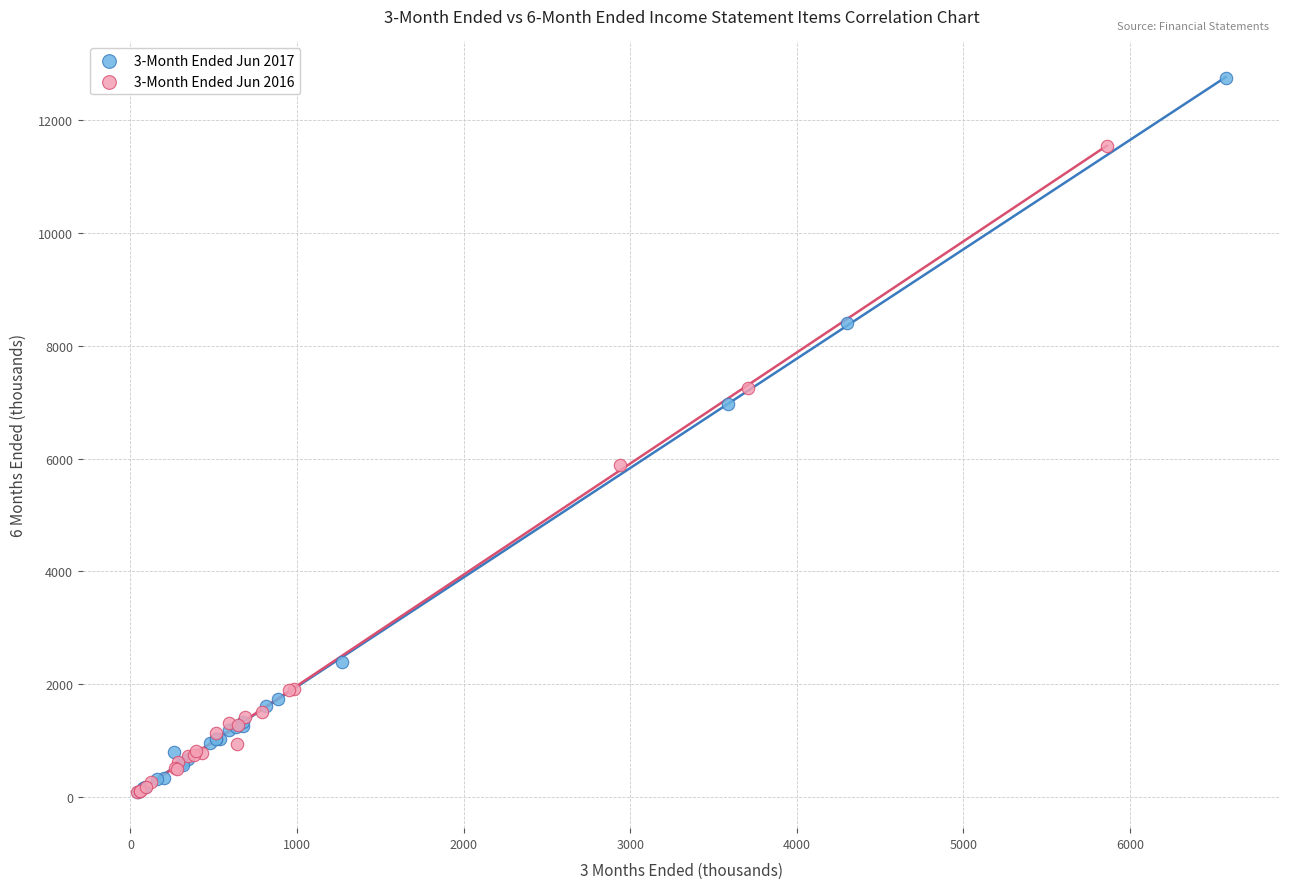

Which series has the largest Y range (max minus min)?

3-Month Ended Jun 2017